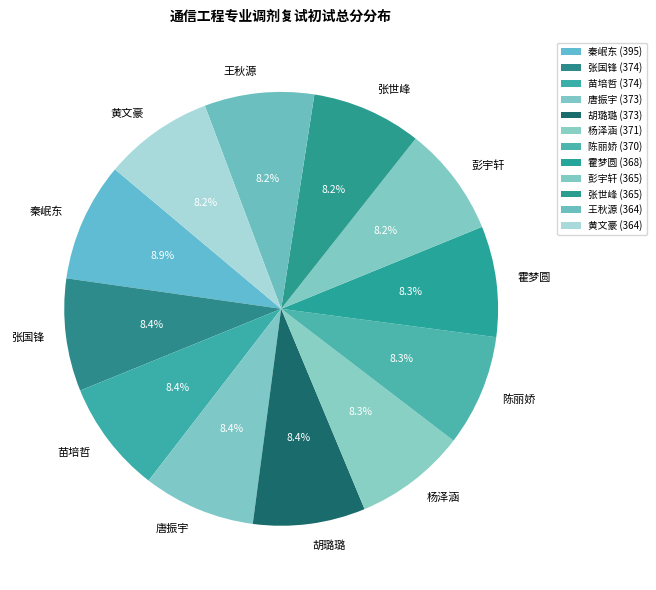

How many segments does this pie chart have?

12